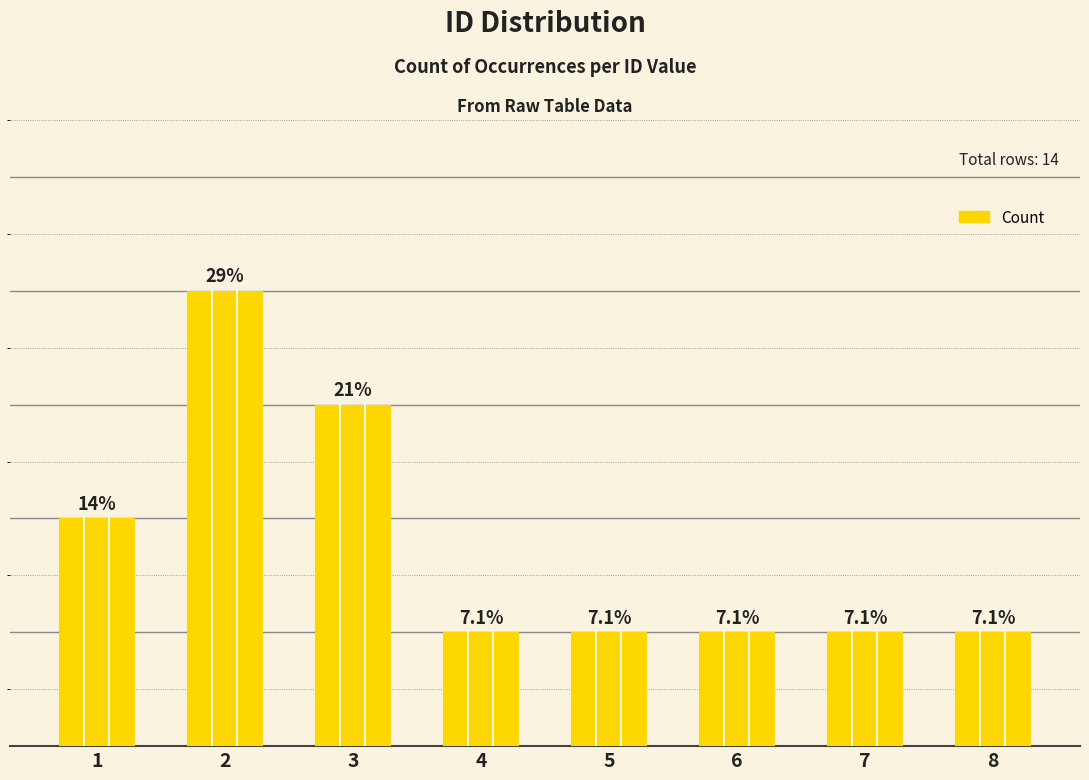

At which category does the chart reach its minimum across all series?

4